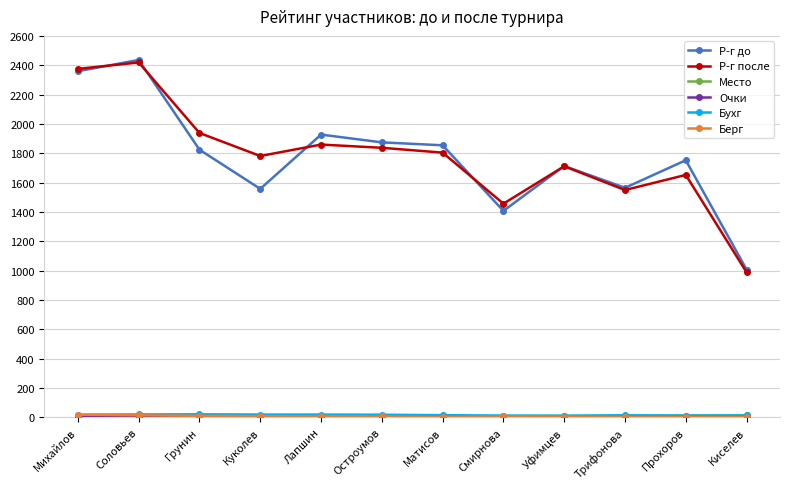

Which series changed the most between Остроумов and Смирнова?

Р-г до